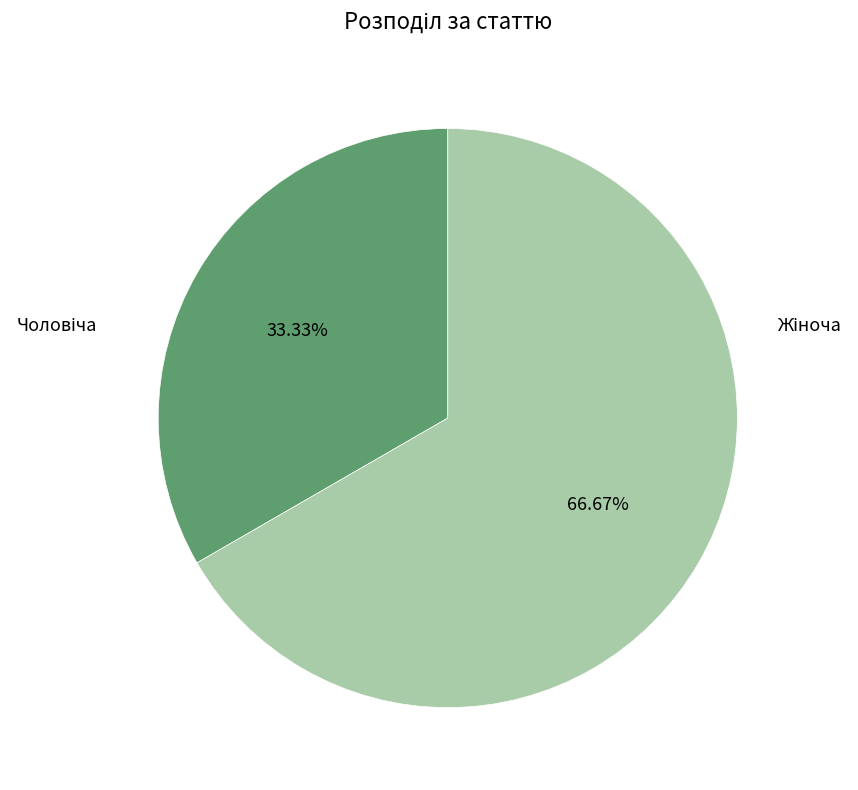

Is there a majority slice in this chart?

Yes